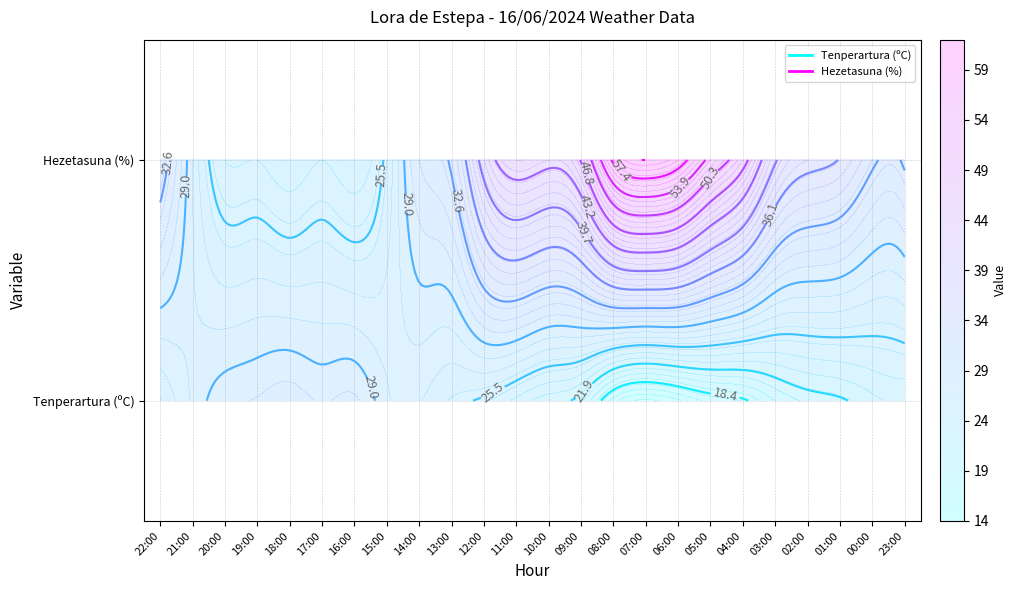

Rank the series by their maximum value, from lowest to highest.

Tenperartura (ºC), Hezetasuna (%)